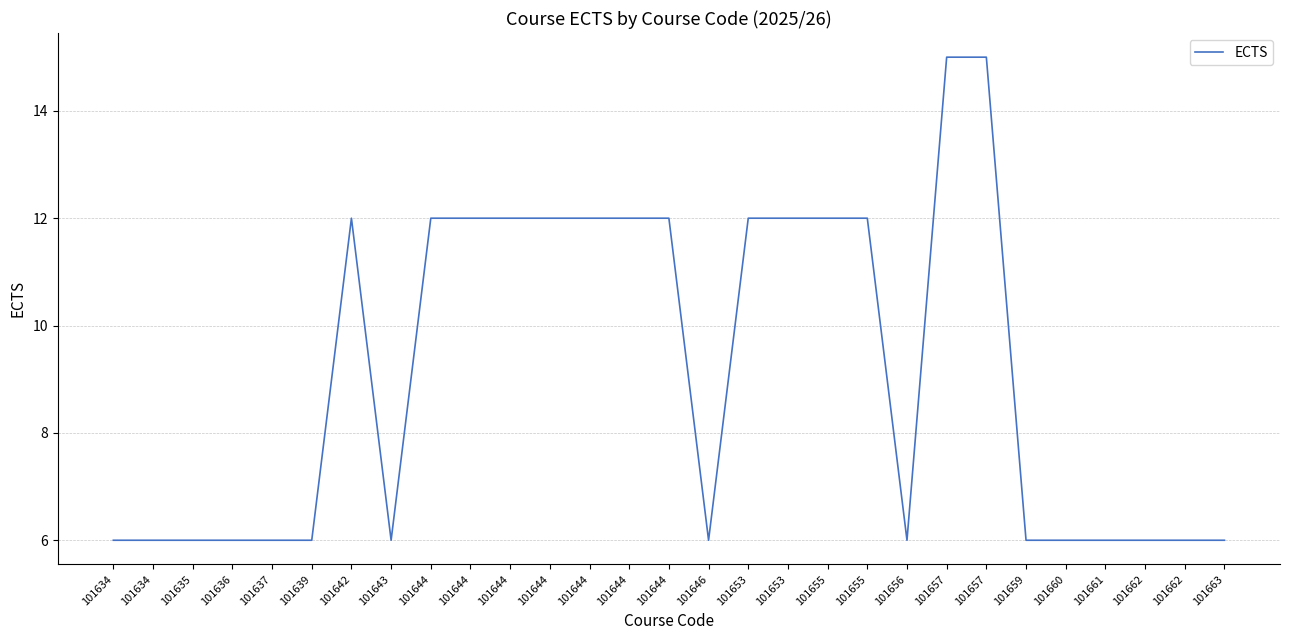

Reading left to right, extract all data points from this chart.

6	6	6	6	6	6	12	6	12	12	12	12	12	12	12	6	12	12	12	12	6	15	15	6	6	6	6	6	6